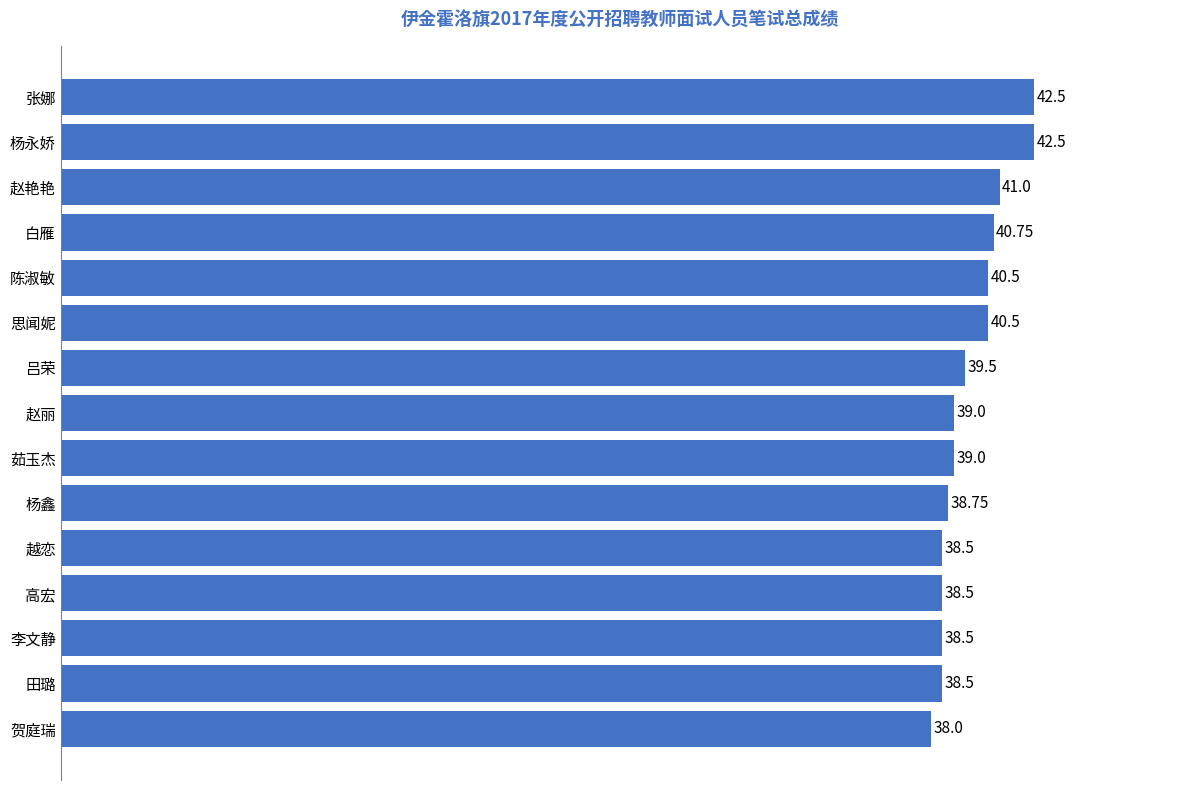

Count the number of data series in this chart.

1